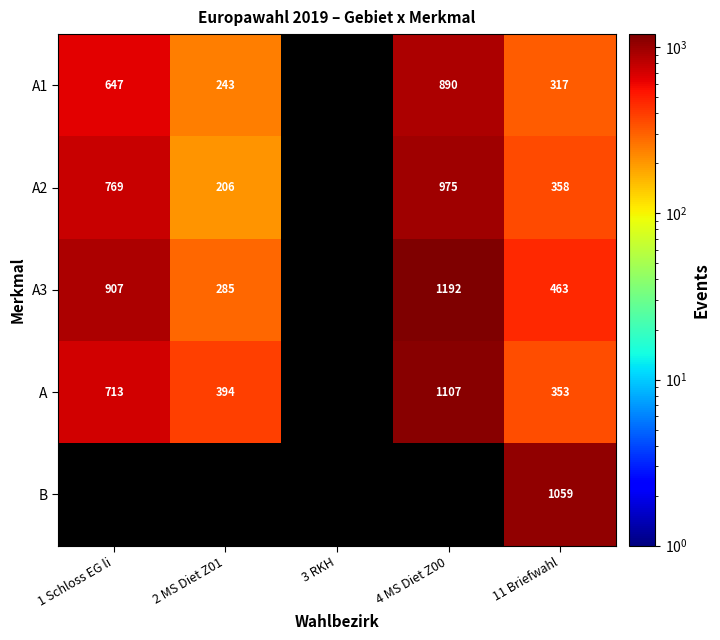

What is the spread (max minus min) of values at 11 Briefwahl?

742